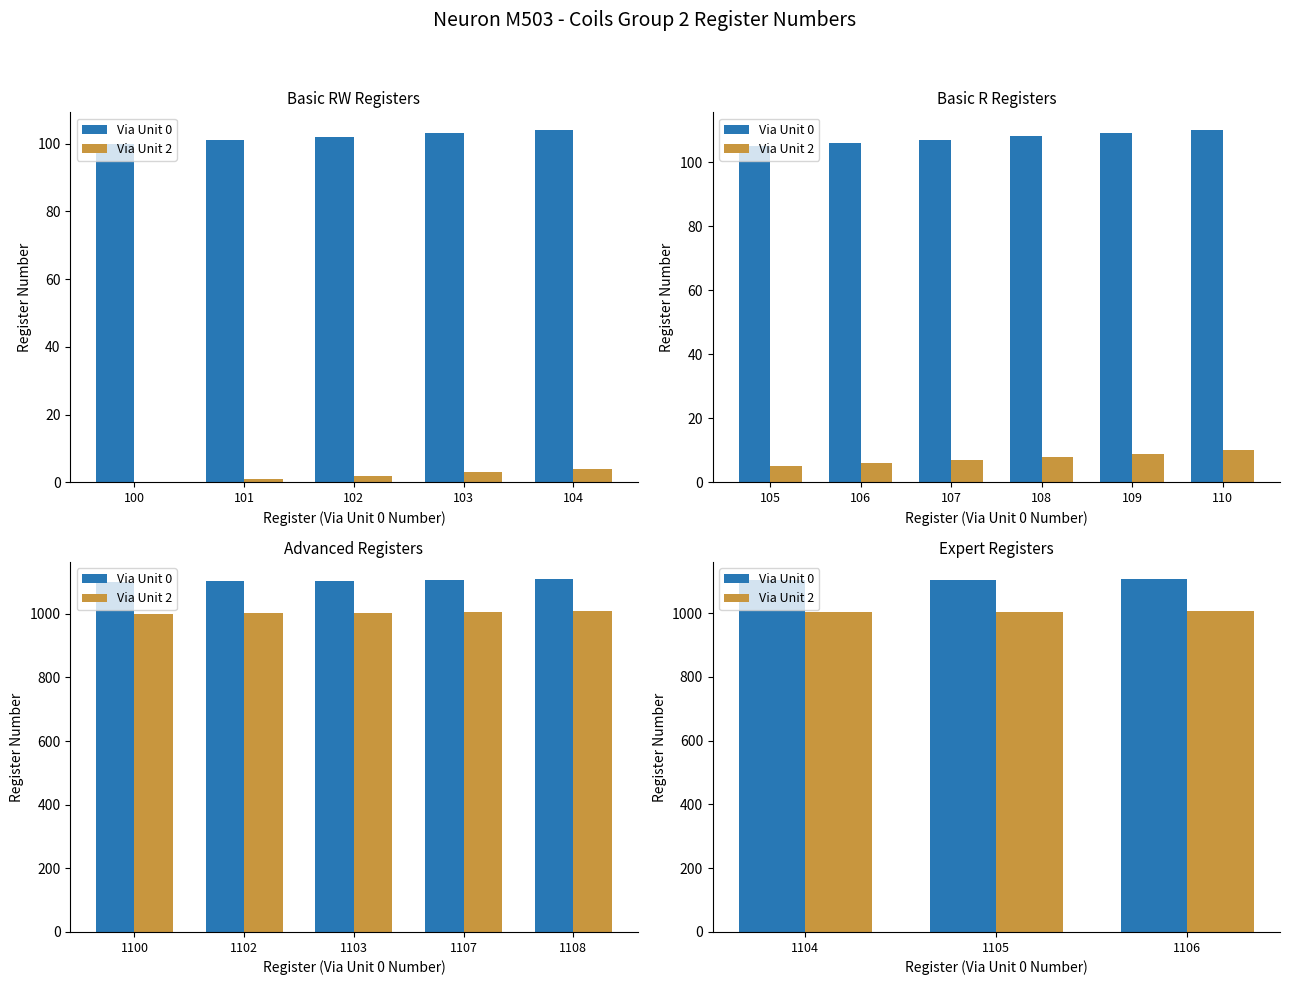

What is the difference between the highest and lowest values at 1105?

100